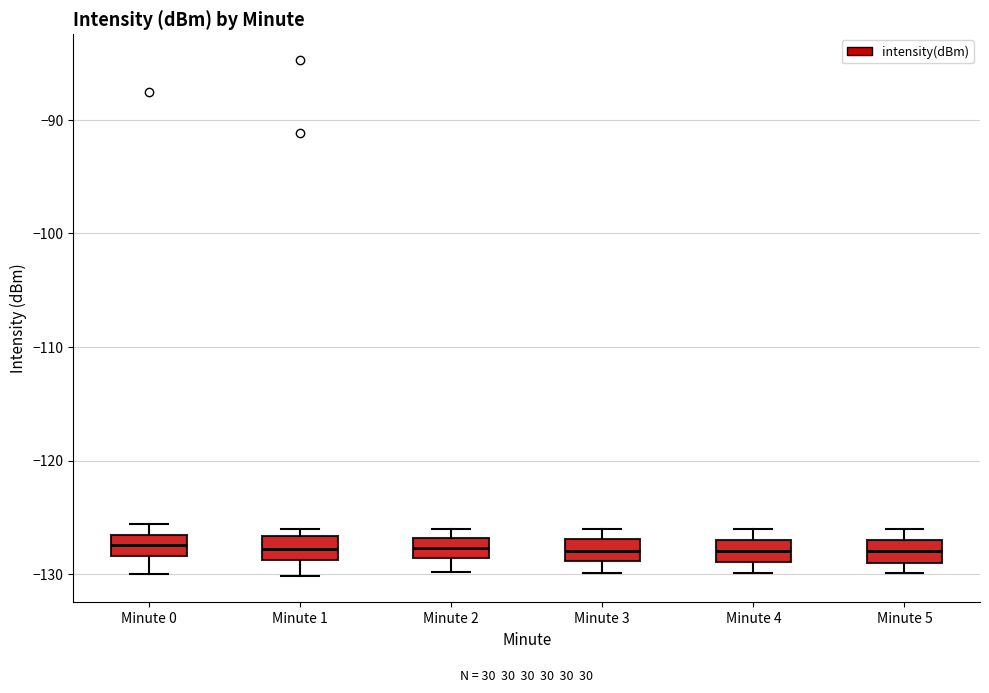

Reading left to right, read every box against the y-axis: the position of its median line, the range the box covers, and the ends of its whiskers. The values are not printed on the chart, so give them approximately, as read against the axis.

Minute 0: median -127 (inside the box), box -128 to -127, whiskers -130 to -126
Minute 1: median -128, box -129 to -127, whiskers -130 to -126
Minute 2: median -128, box -129 to -127, whiskers -130 to -126
Minute 3: median -128, box -129 to -127, whiskers -130 to -126
Minute 4: median -128, box -129 to -127, whiskers -130 to -126
Minute 5: median -128, box -129 to -127, whiskers -130 to -126